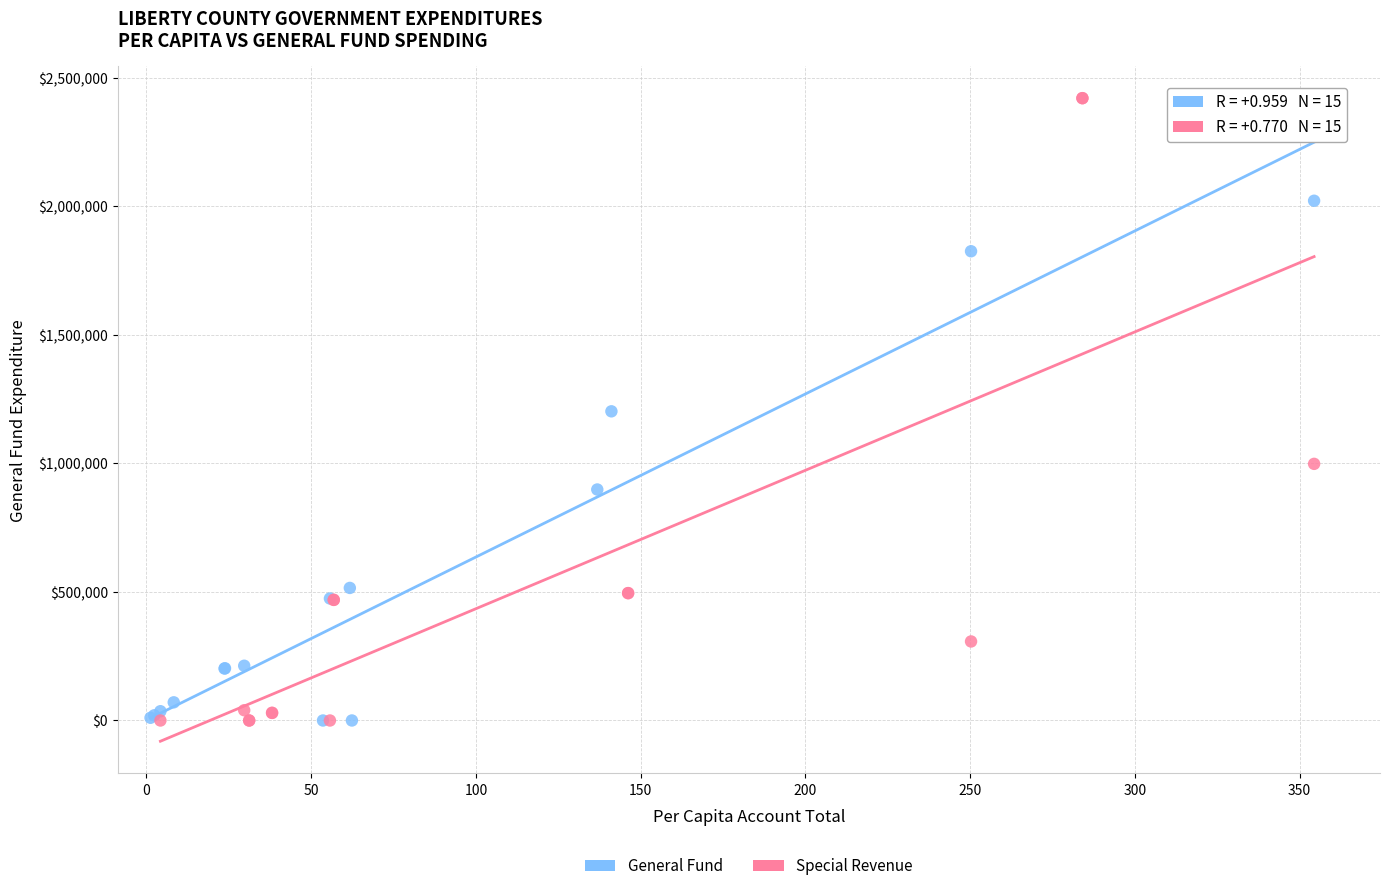

Which series reaches the maximum Y coordinate?

Special Revenue